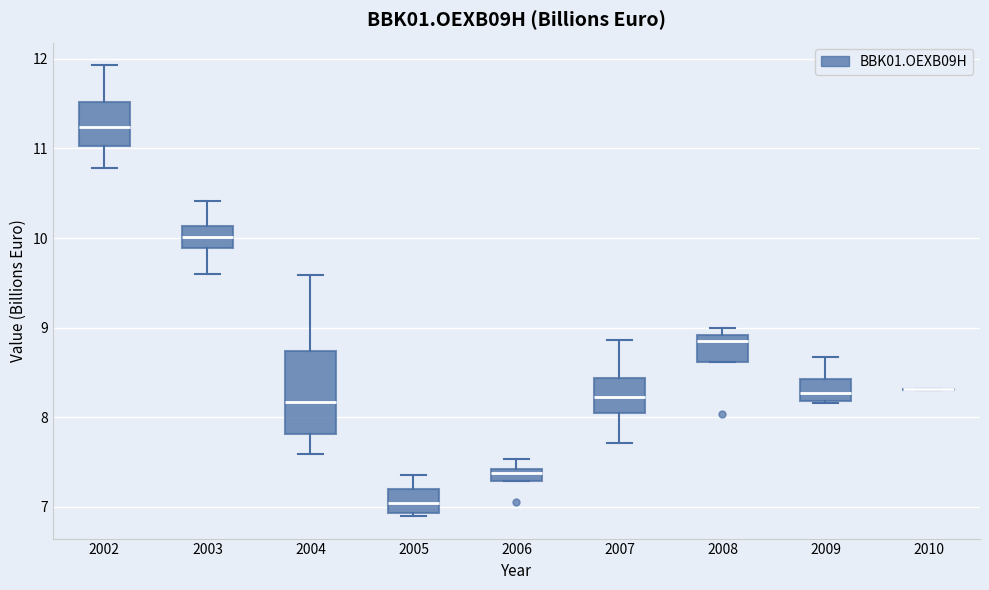

Where does the lower whisker of the box at x = 2002 end on the y-axis? The values are not printed on the chart, so give them approximately, as read against the axis.

10.8